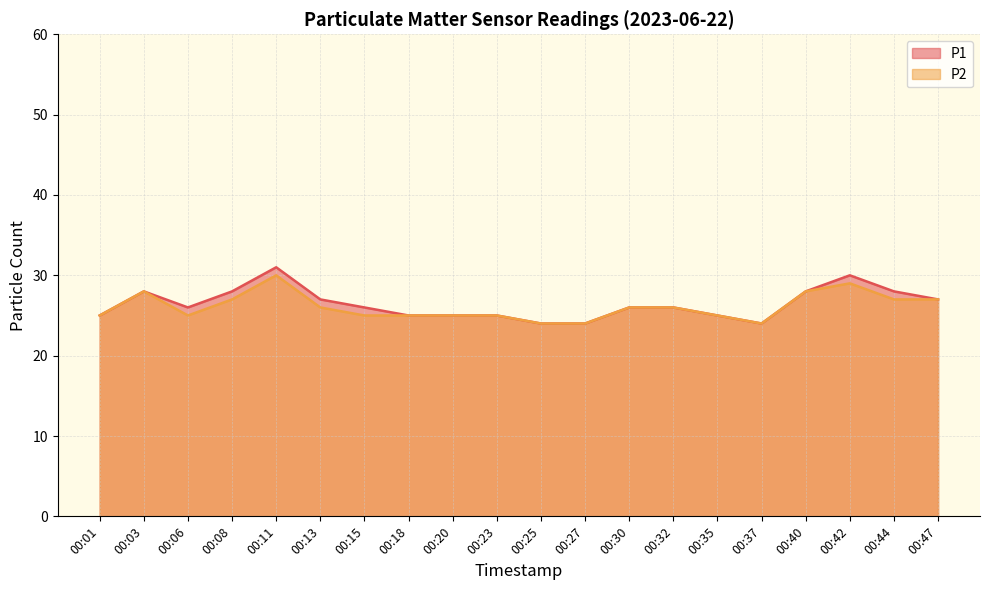

What is the value of the P2 point at the 19th from the left?

27